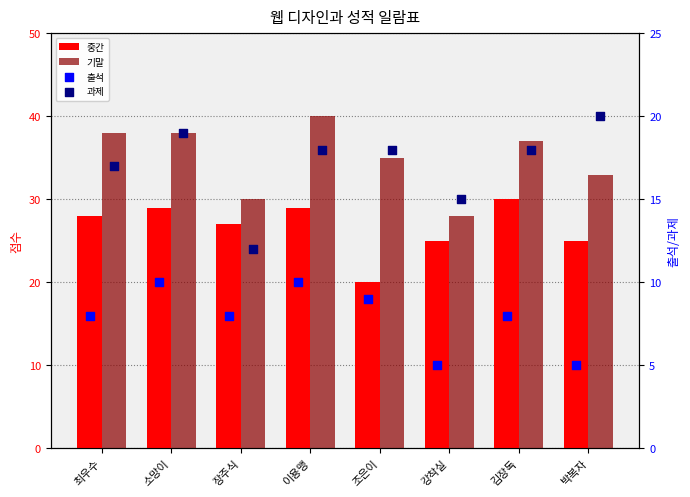

Which series has the largest total across all categories?

기말